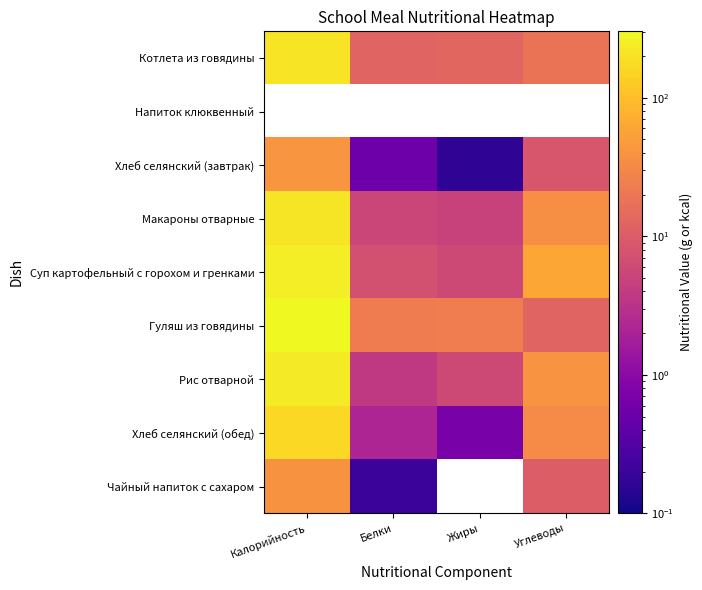

Rank the categories by Хлеб селянский (обед) value from highest to lowest.

Калорийность, Углеводы, Белки, Жиры